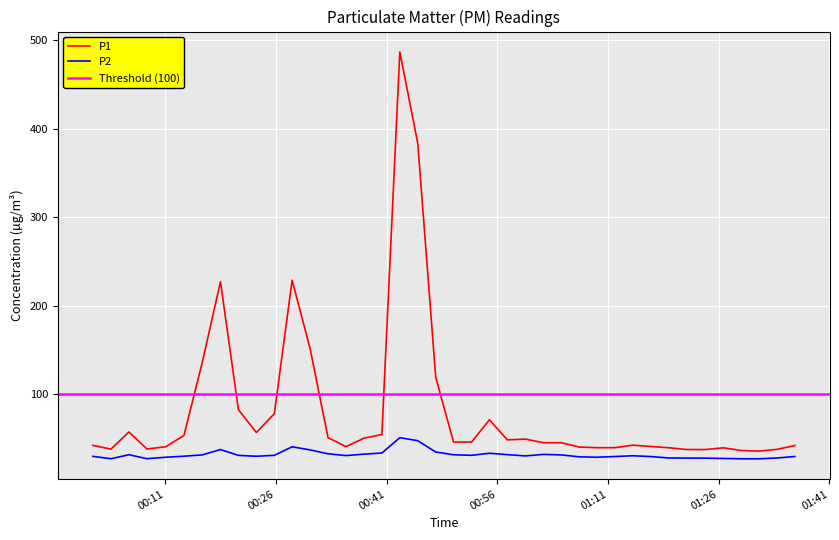

What is the average value of the P2 series?

31.6